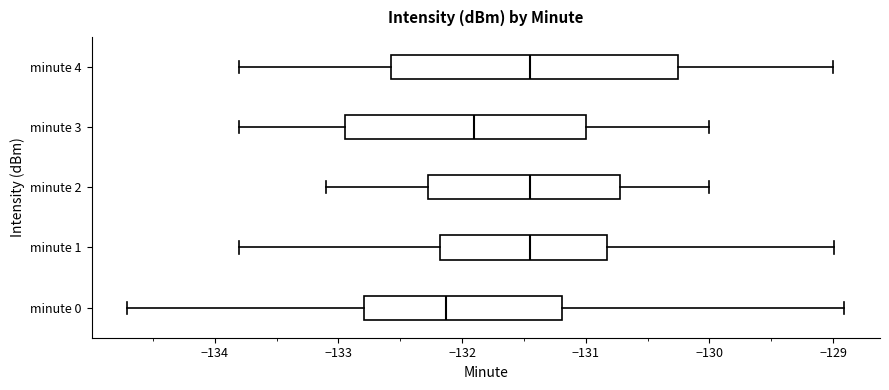

Reading bottom to top, transcribe this box plot: for each box, give where its median line is, the range the box spans, and where its two whiskers end, as read against the x-axis. The values are not printed on the chart, so give them approximately, as read against the axis.

minute 0: median -132.1, box -132.8 to -131.2, whiskers -134.7 to -128.9
minute 1: median -131.4, box -132.2 to -130.8, whiskers -133.8 to -129.0
minute 2: median -131.4, box -132.3 to -130.7, whiskers -133.1 to -130.0
minute 3: median -131.9, box -132.9 to -131.0, whiskers -133.8 to -130.0
minute 4: median -131.4, box -132.6 to -130.2, whiskers -133.8 to -129.0